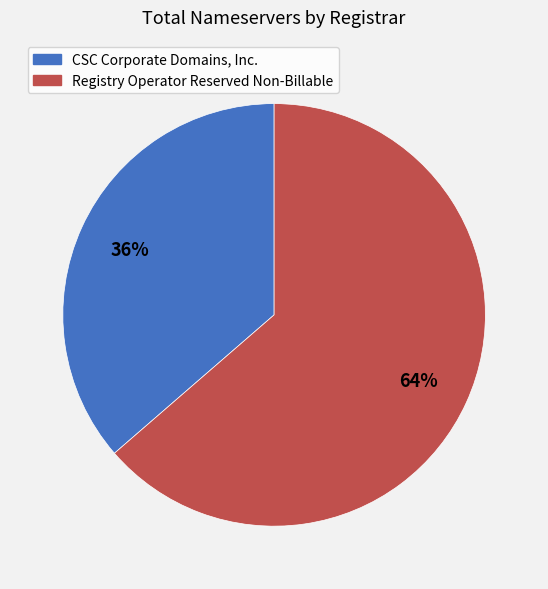

The CSC Corporate Domains, Inc. slice represents 23% of the pie. True or false?

False